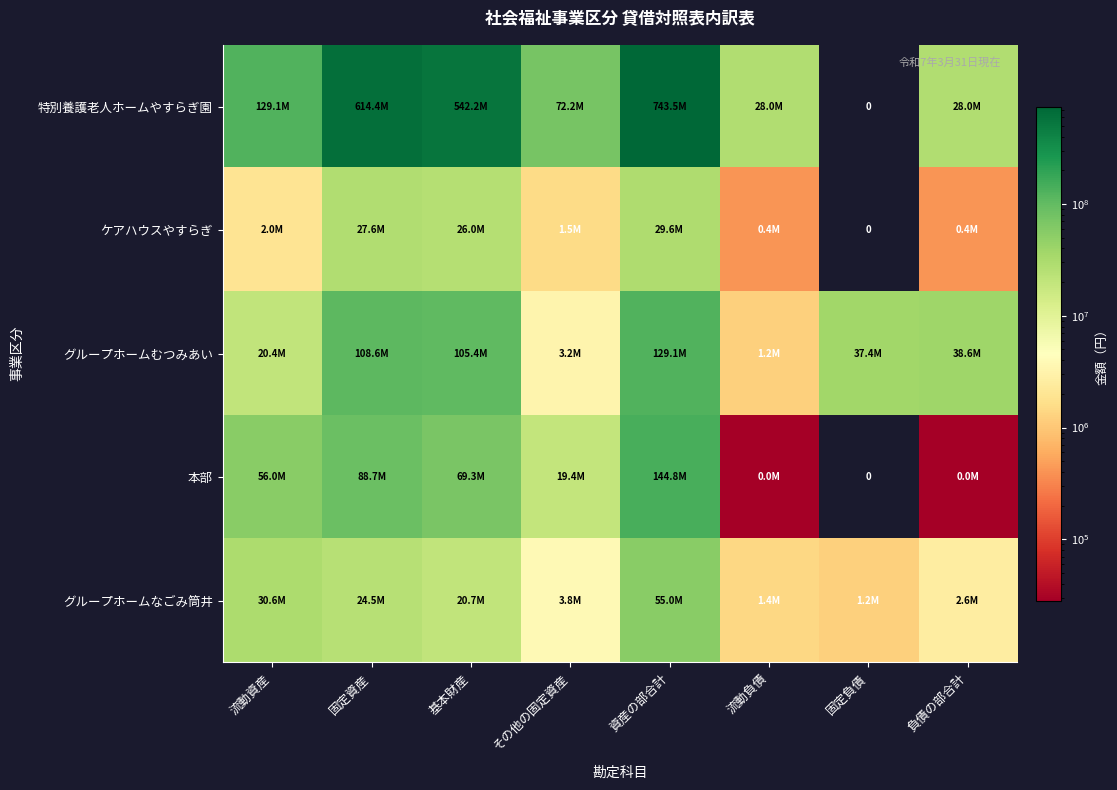

Which series changed the most between 固定資産 and 固定負債?

特別養護老人ホームやすらぎ園